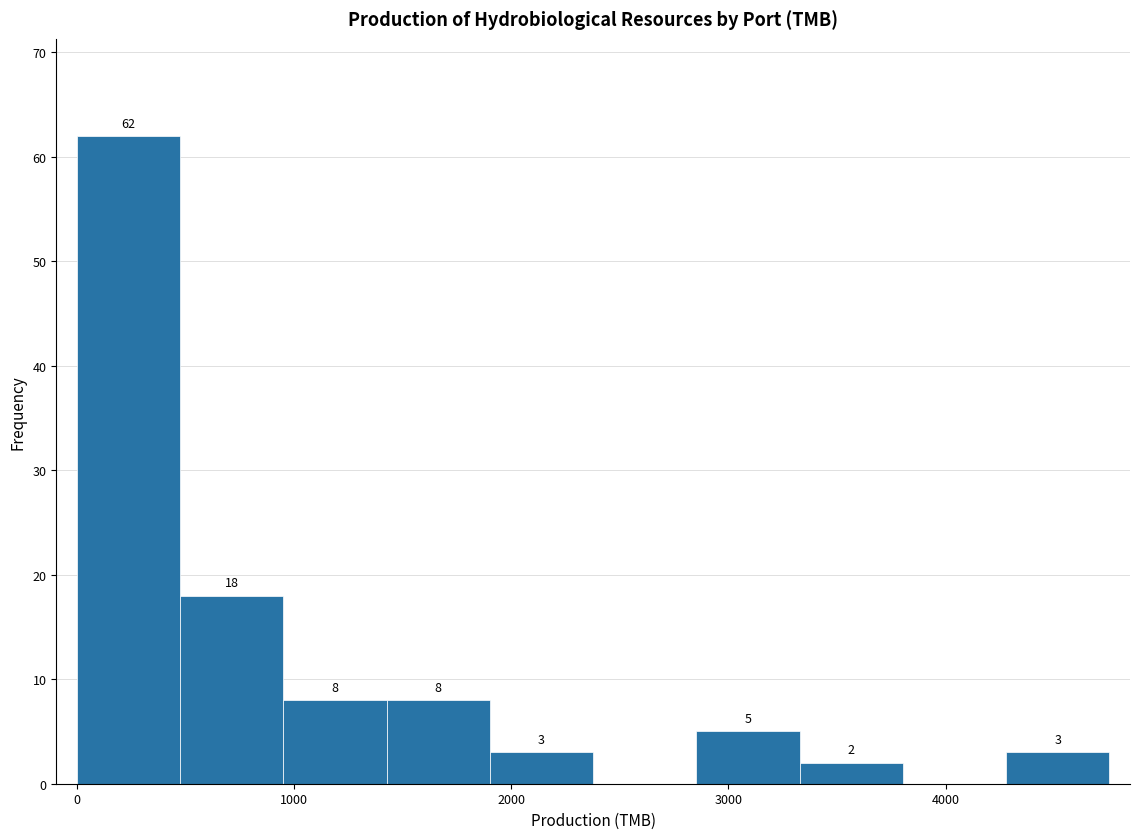

Which range on the x-axis has the tallest bar?

0 to 500